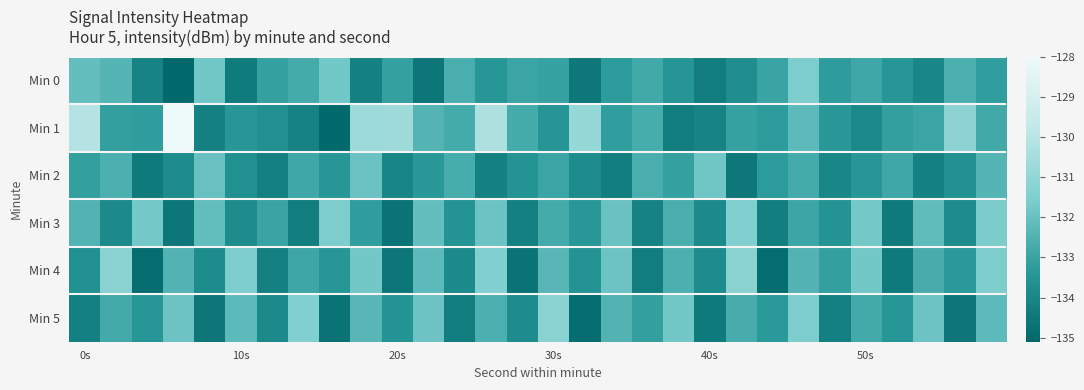

Reading left to right, list all the values displayed in this chart.

Min 0: -132.1	-132.4	-134.1	-135.0	-131.8	-134.4	-133.1	-132.8	-131.8	-134.2	-133.1	-134.6	-132.6	-133.4	-132.9	-133.0	-134.5	-133.3	-132.8	-133.5	-134.3	-133.7	-133.0	-131.6	-133.2	-132.9	-133.4	-134.0	-132.6	-133.2
Min 1: -130.1	-133.1	-133.2	-128.0	-134.2	-133.4	-133.7	-134.2	-135.0	-130.8	-130.7	-132.4	-132.7	-130.2	-132.7	-133.5	-130.9	-133.2	-132.7	-134.3	-134.1	-133.1	-133.3	-132.2	-133.4	-134.0	-133.1	-132.9	-131.2	-132.8
Min 2: -133.1	-132.6	-134.4	-133.8	-132.0	-133.7	-134.2	-132.9	-133.4	-131.9	-134.1	-133.4	-132.7	-134.2	-133.6	-132.9	-133.8	-134.3	-132.6	-133.1	-131.8	-134.5	-133.3	-132.8	-134.0	-133.4	-132.9	-134.2	-133.6	-132.4
Min 3: -132.4	-133.9	-131.7	-134.6	-132.1	-133.8	-133.0	-134.3	-131.6	-133.2	-134.7	-132.1	-133.5	-131.9	-134.2	-132.8	-133.4	-132.0	-134.2	-132.6	-133.9	-131.4	-134.3	-132.9	-133.6	-131.7	-134.4	-132.2	-133.8	-131.6
Min 4: -133.7	-131.2	-134.9	-132.4	-133.8	-131.6	-134.2	-132.9	-133.4	-131.8	-134.6	-132.2	-133.9	-131.4	-134.7	-132.3	-133.6	-131.9	-134.3	-132.6	-133.8	-131.2	-134.9	-132.4	-133.1	-131.8	-134.4	-132.7	-133.3	-131.6
Min 5: -134.2	-132.8	-133.4	-131.9	-134.6	-132.2	-133.9	-131.4	-134.7	-132.3	-133.6	-131.9	-134.3	-132.6	-133.8	-131.2	-134.9	-132.4	-133.1	-131.8	-134.4	-132.7	-133.3	-131.6	-134.2	-132.8	-133.4	-131.9	-134.6	-132.2